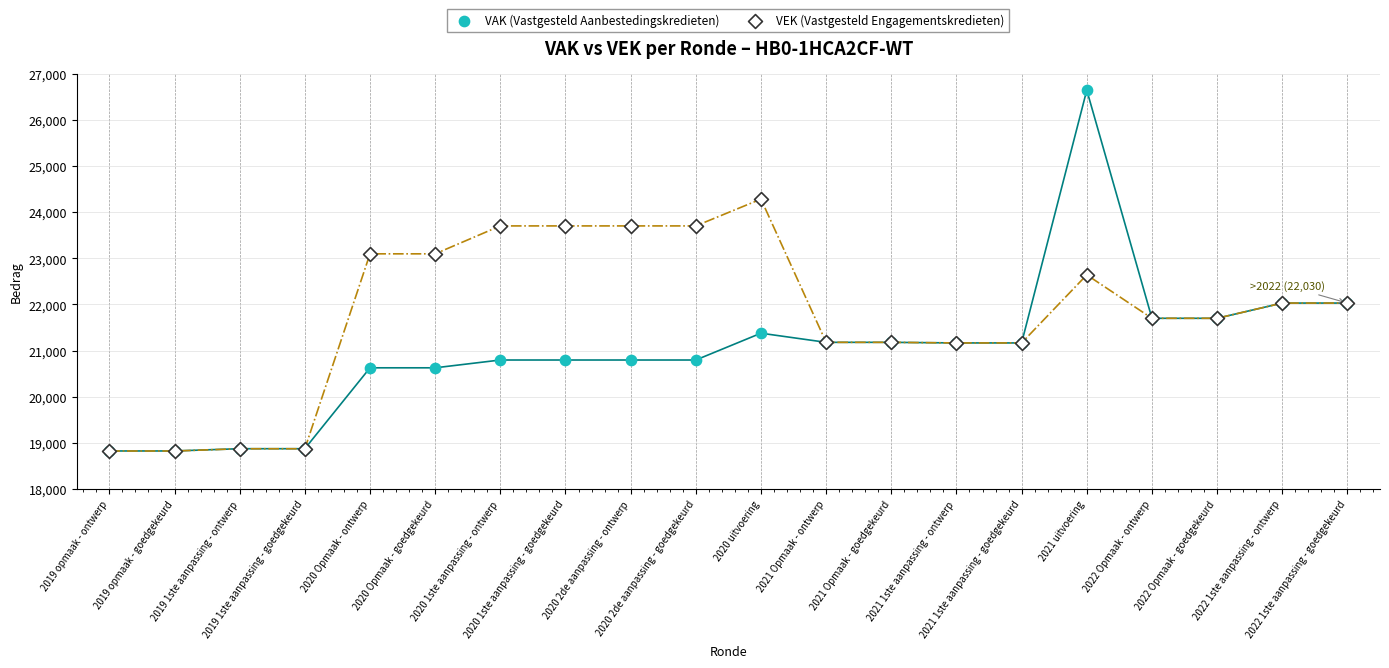

In the VAK (Vastgesteld Aanbestedingskredieten) series, what Y value is closest to 22734?

22030